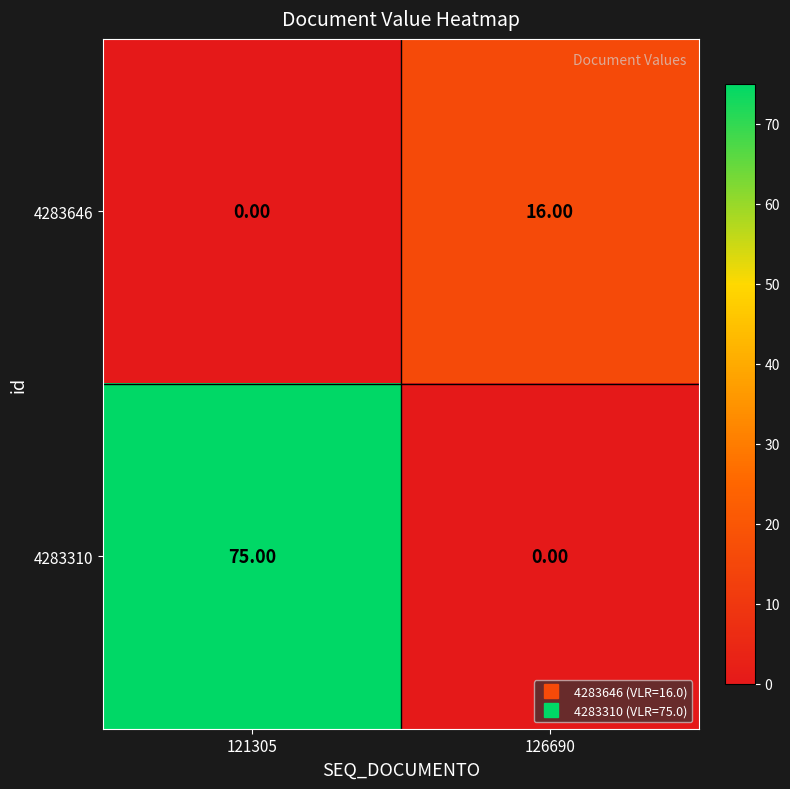

What is the difference between the maximum and minimum values in the 4283310 series?

75